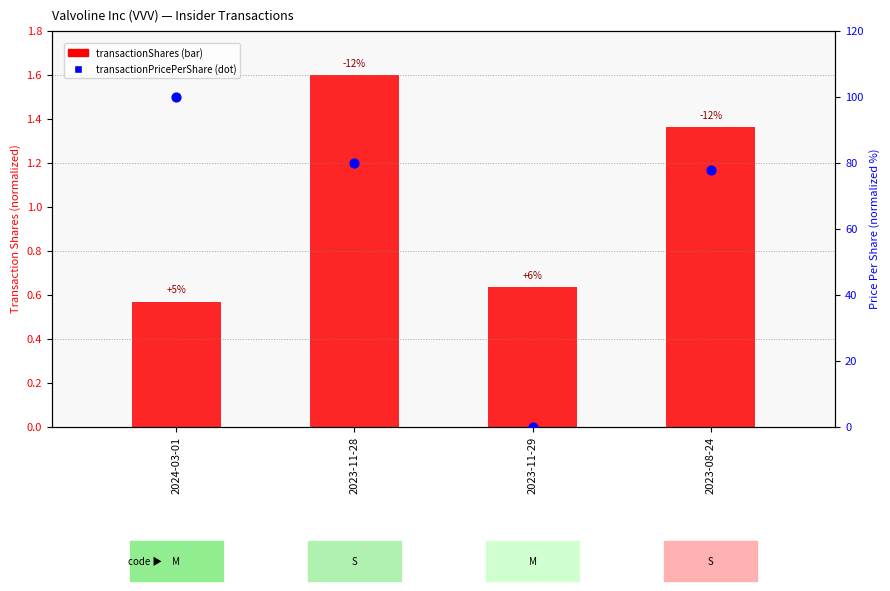

Approximately how many times larger is the value at 2023-11-28 compared to 2024-03-01?

0.8